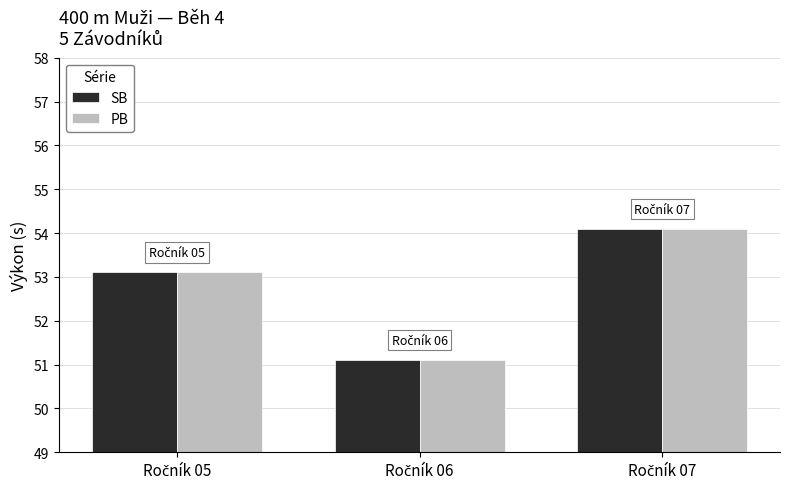

What is the highest value of the SB series?

54.1